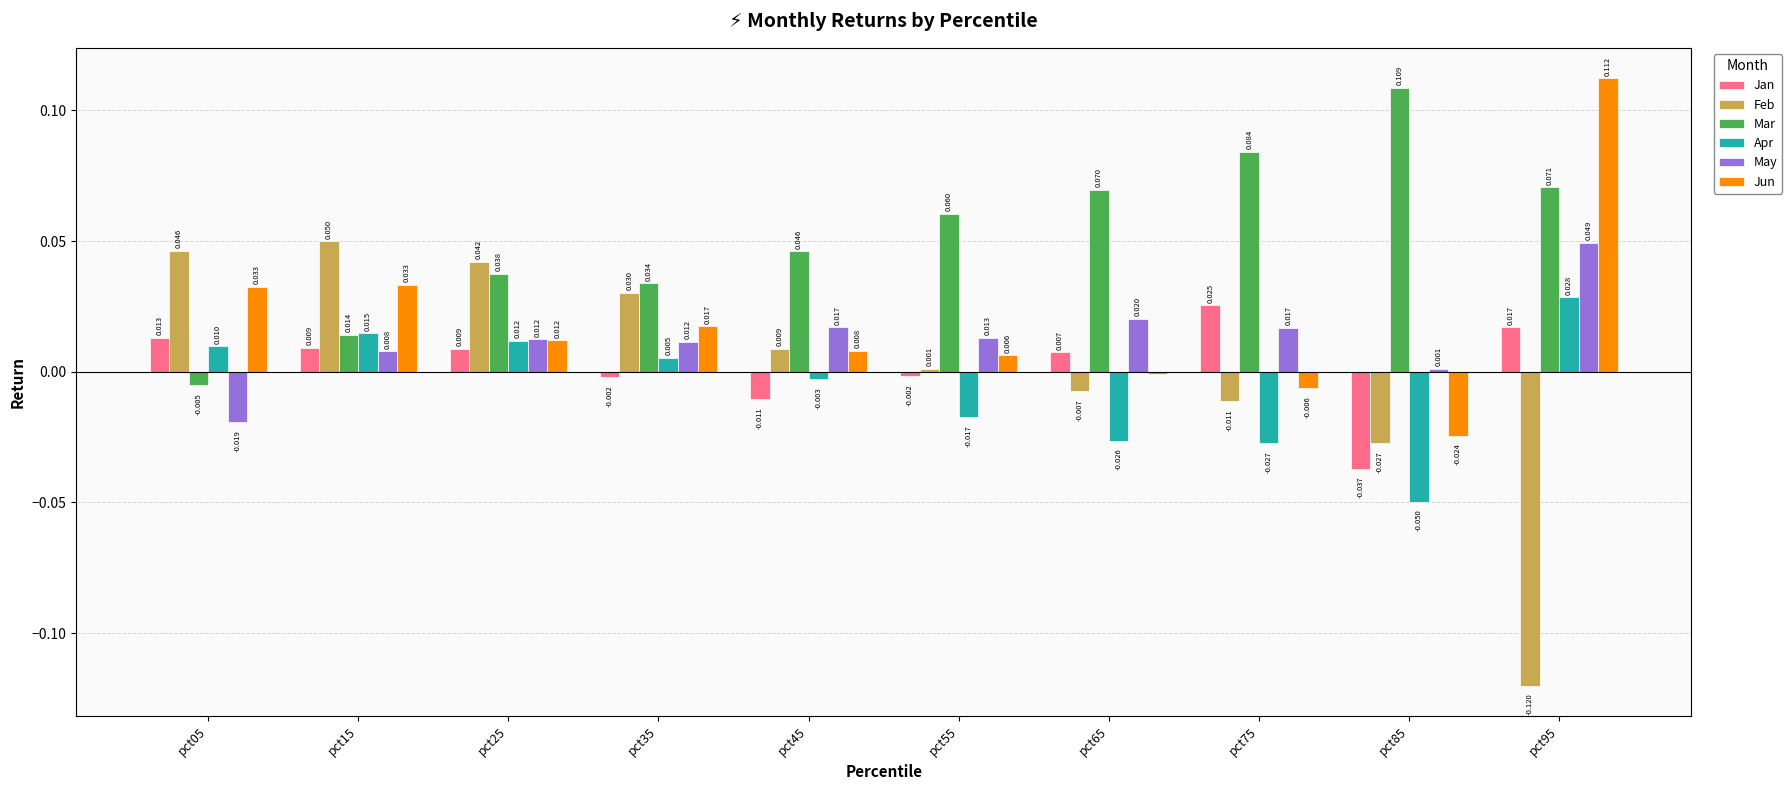

How many positive values does the Apr series have?

5